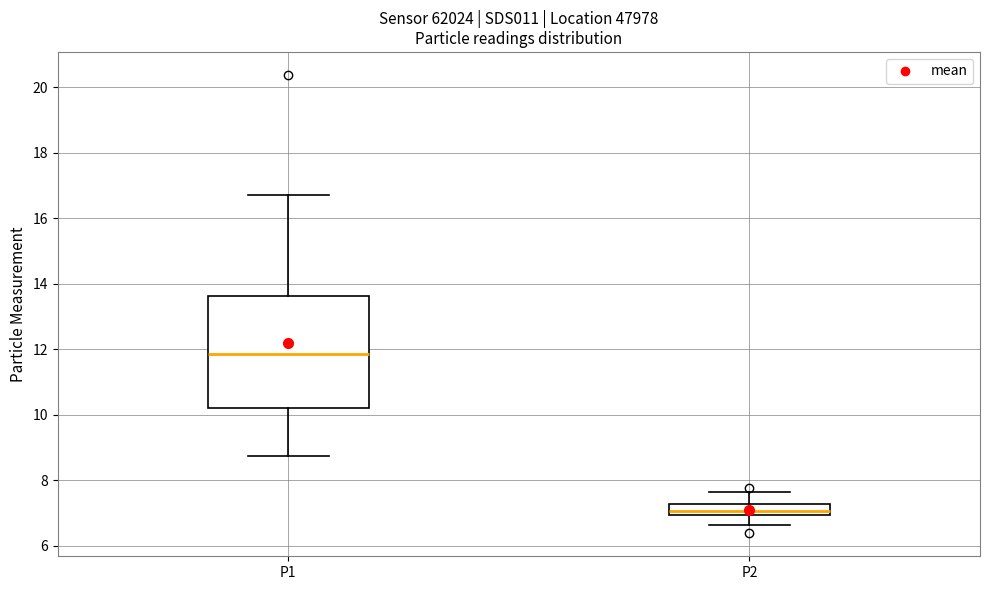

Reading left to right, read every box against the y-axis: the position of its median line, the range the box covers, and the ends of its whiskers. The values are not printed on the chart, so give them approximately, as read against the axis.

P1: median 11.8, box 10.2 to 13.6, whiskers 8.8 to 16.8
P2: median 7.0 (just above the box's lower edge), box 7.0 to 7.2, whiskers 6.6 to 7.6